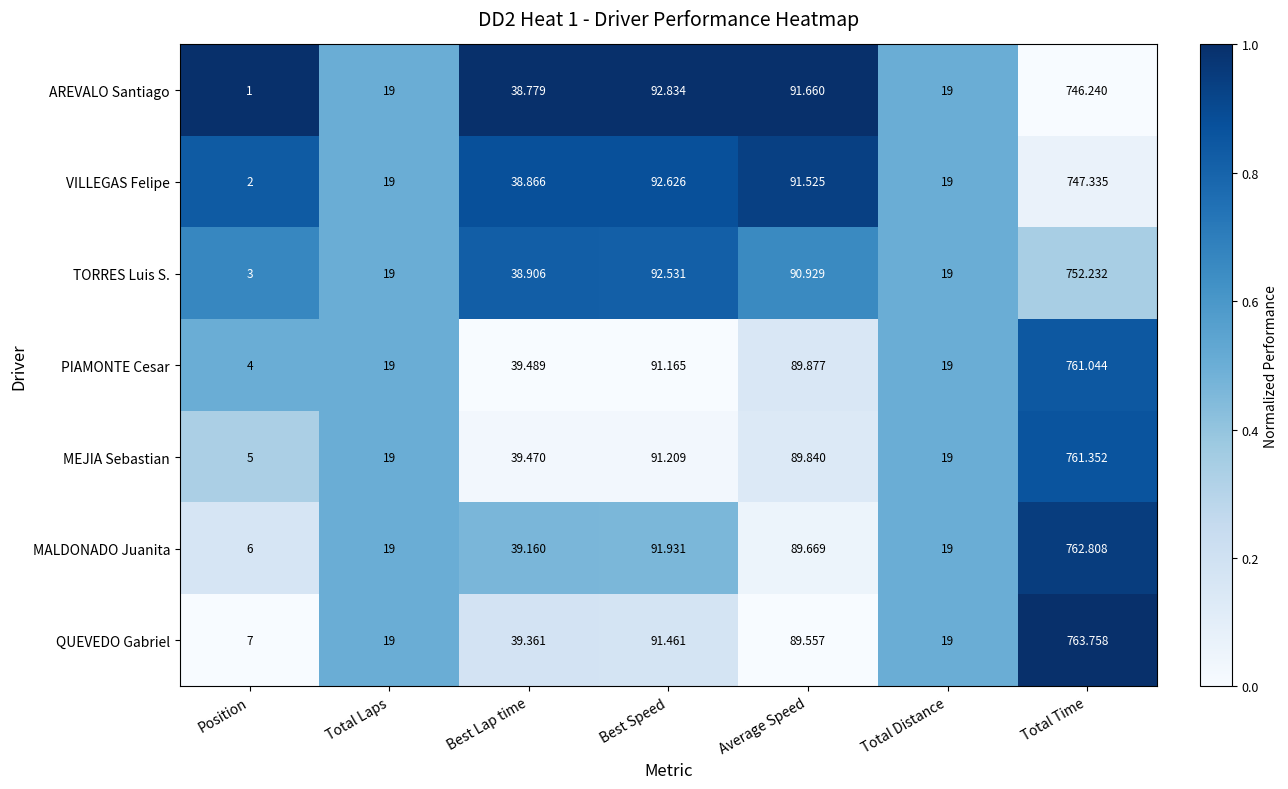

Where is AREVALO Santiago nearest to the value 373?

Best Speed